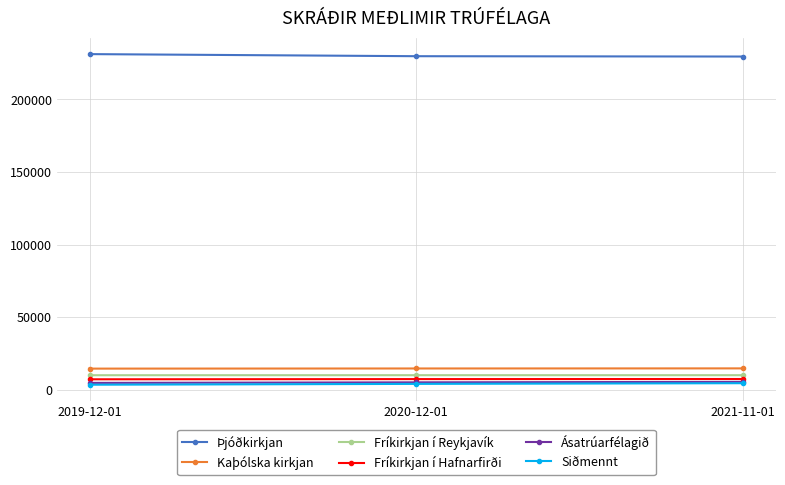

How many values in the Siðmennt series are below 4039?

1